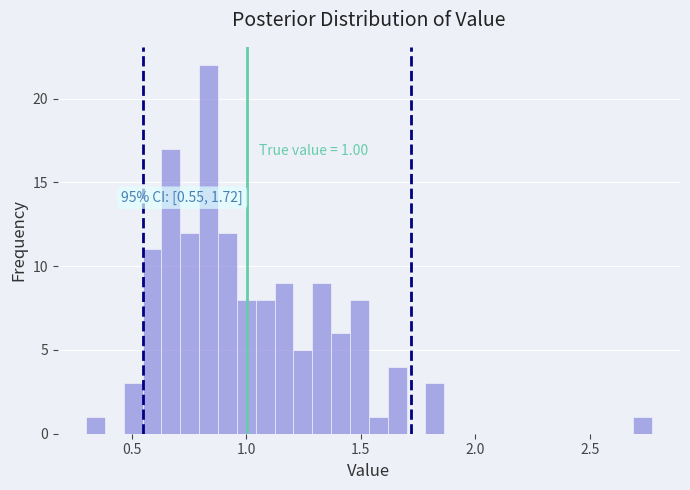

Read against the x-axis, roughly where is the centre of the tallest bar?

0.85